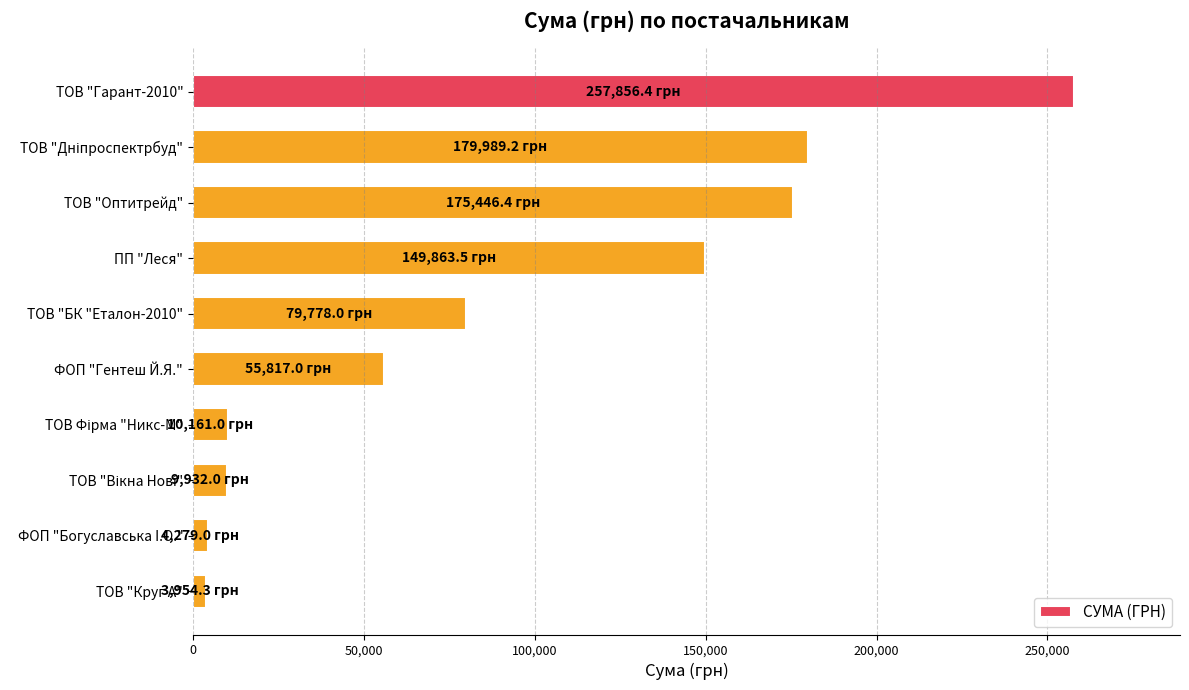

What is the change in value from ТОВ "Гарант-2010" to ТОВ "БК "Еталон-2010"?

-178078.4